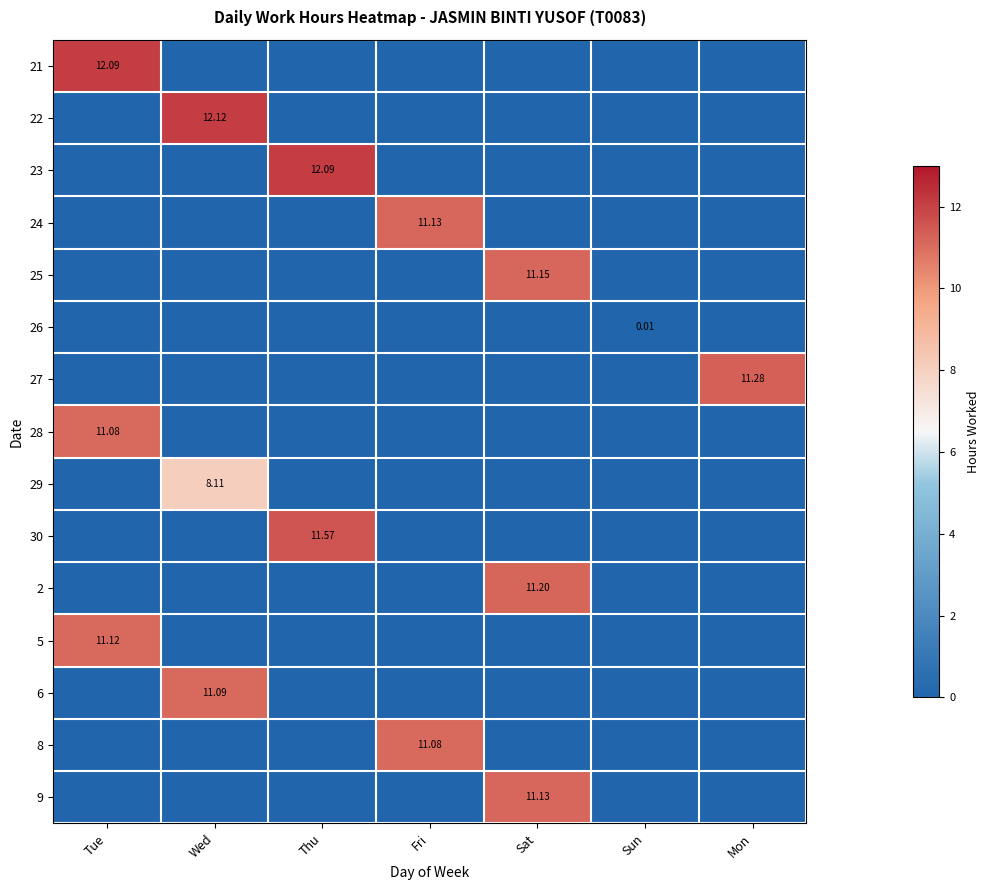

The 23 series shows 12.1 at Thu. True or false?

True